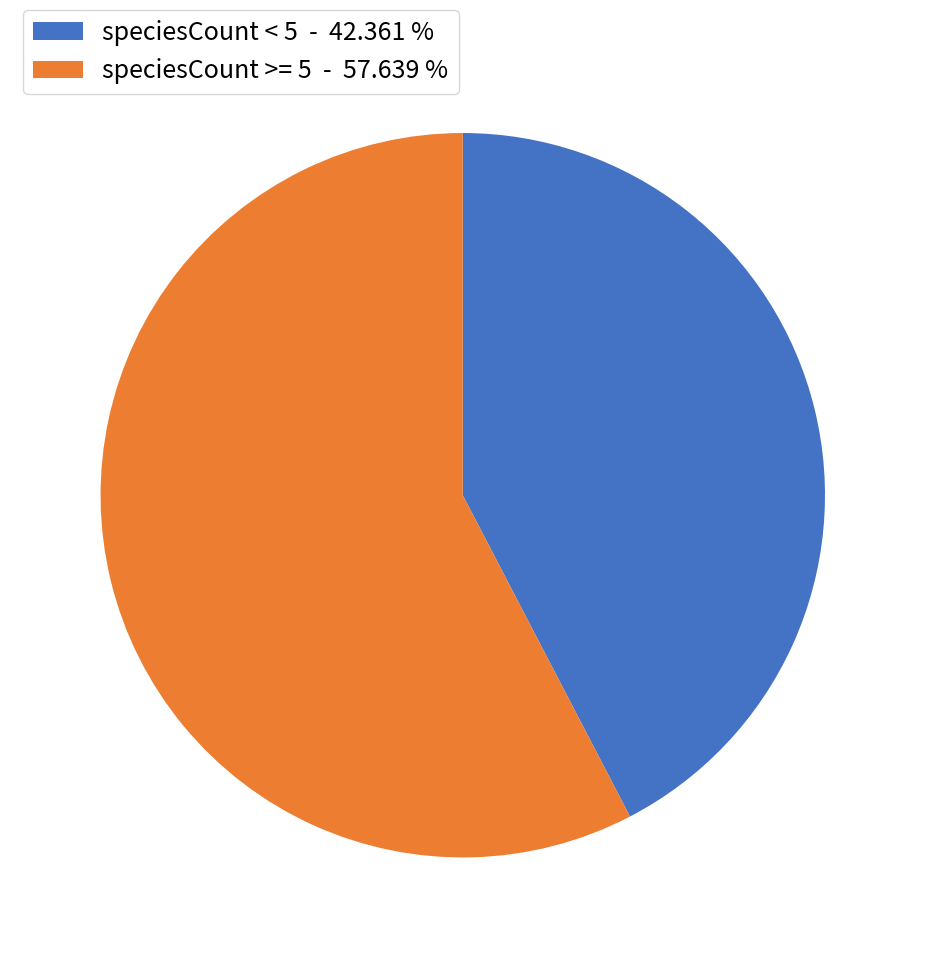

Does any single category account for the majority?

Yes